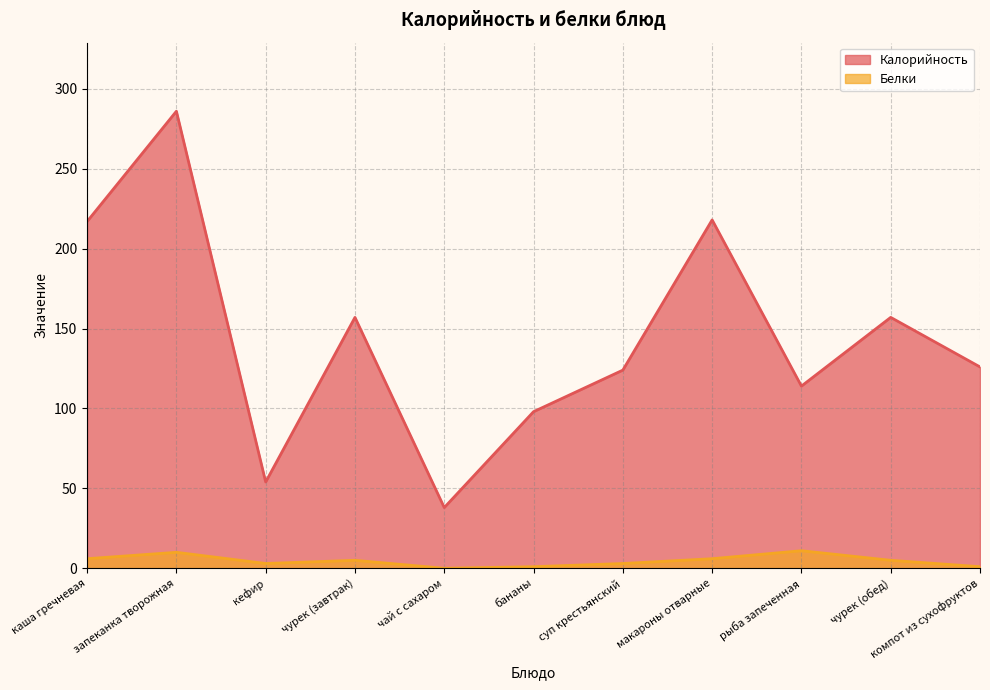

The value of Калорийность at рыба запеченная is 114. True or false?

True